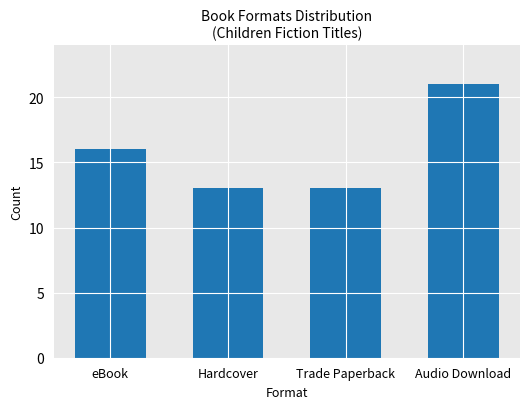

What is the average value?

16